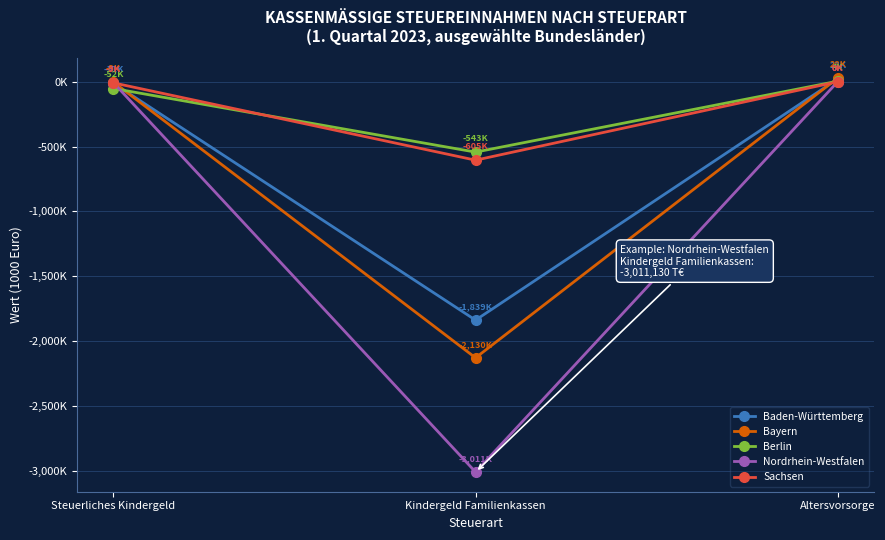

What is the difference between the Baden-Württemberg values at Steuerliches Kindergeld and Kindergeld Familienkassen?

1827792.6